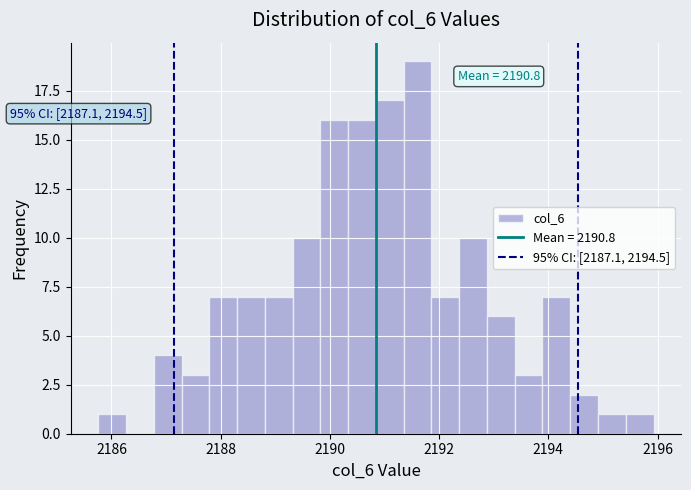

Around what value on the x-axis is the tallest bar? Give the approximate position of its centre, as read against the axis.

2191.6